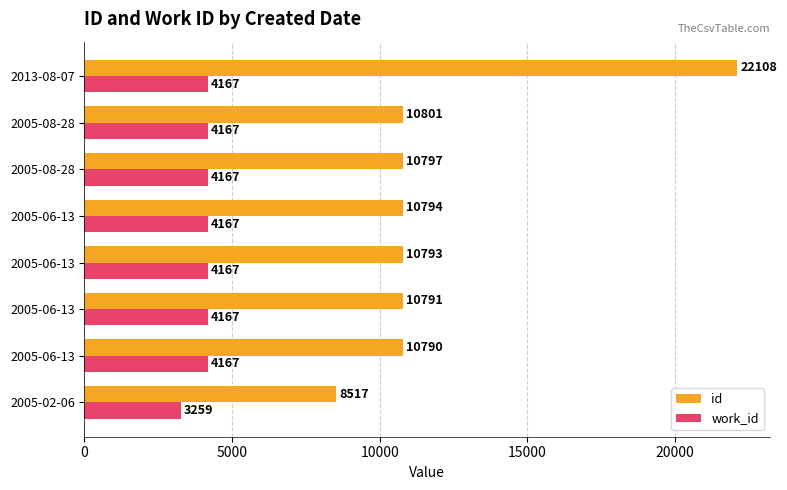

How many data points in id are less than 10794?

4